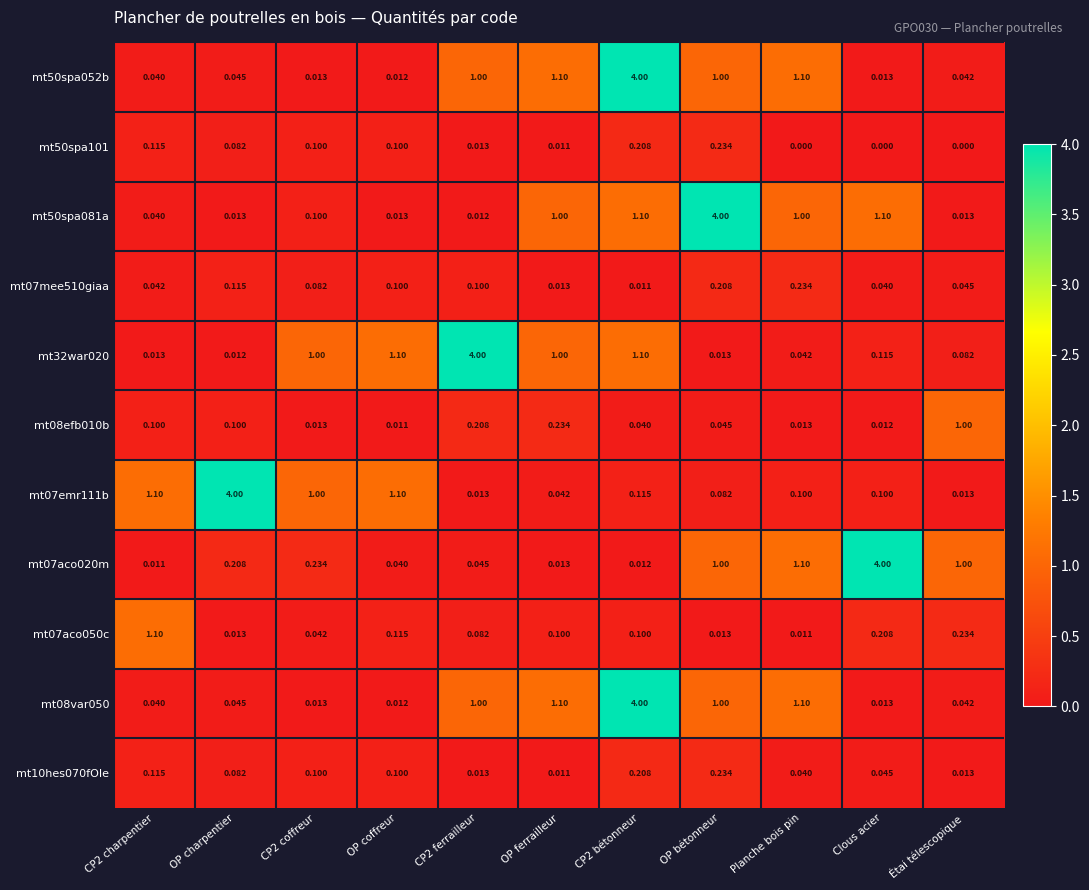

At which label does mt07emr111b reach its peak?

OP charpentier